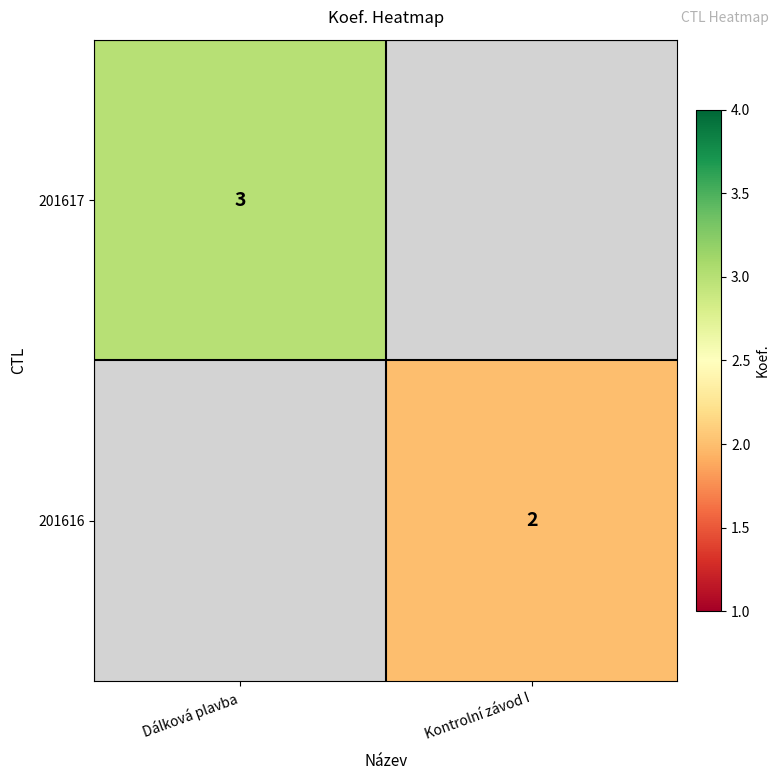

True or false: 201617 has a value of 3 at Dálková plavba.

True